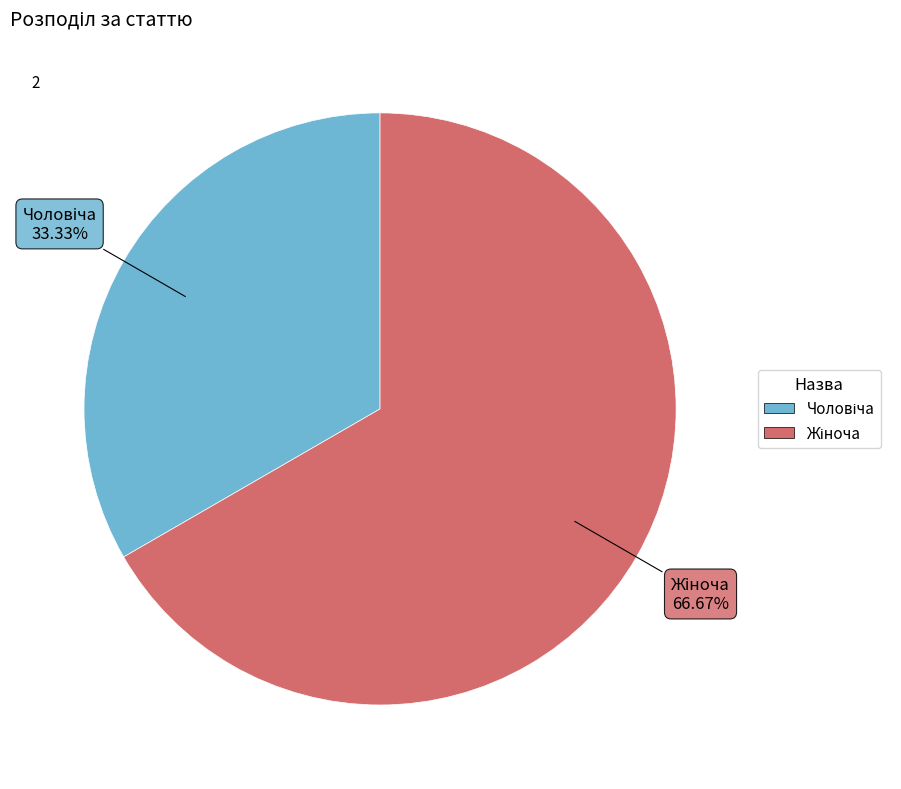

Which slice is the largest?

Жіноча